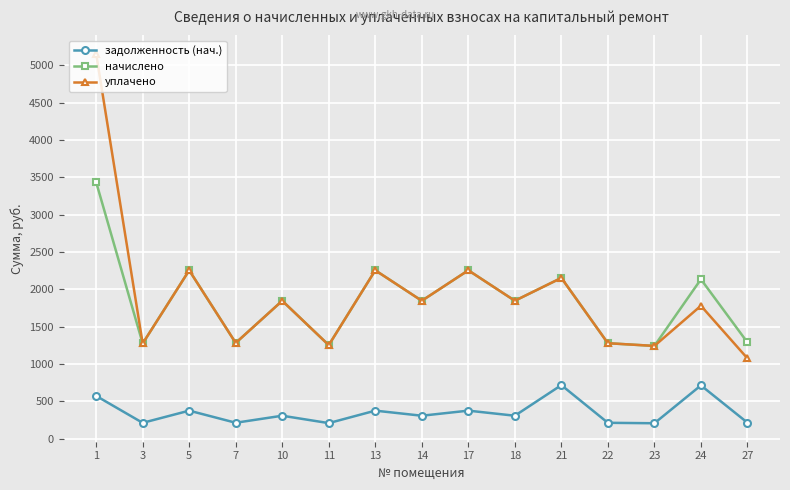

The value of начислено at 7 is 1282.0. True or false?

True